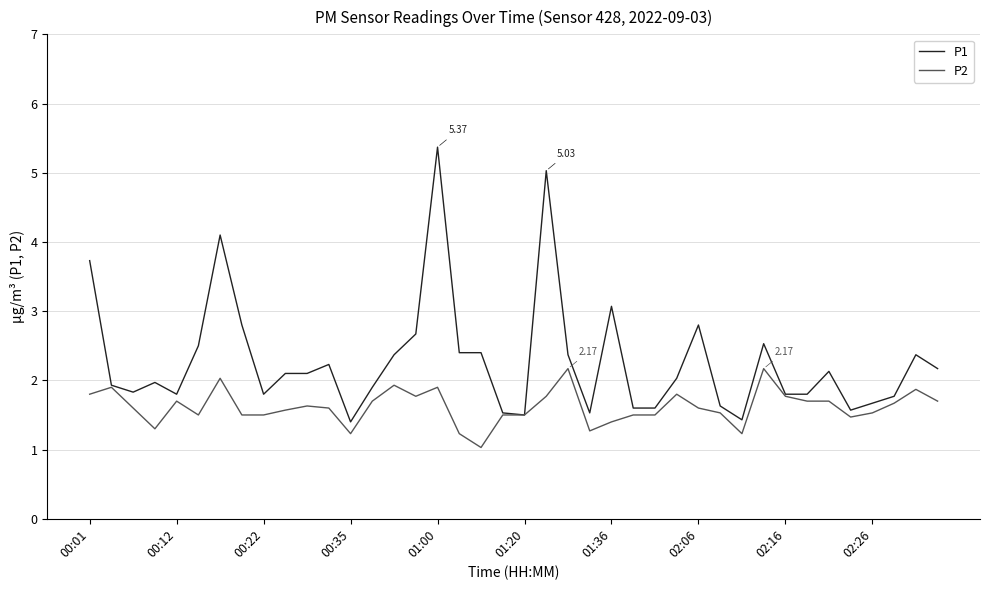

Reading left to right, transcribe all the data shown in this chart.

P1: 3.7	1.9	1.8	2.0	1.8	2.5	4.1	2.8	1.8	2.1	2.1	2.2	1.4	1.9	2.4	2.7	5.4	2.4	2.4	1.5	1.5	5.0	2.4	1.5	3.1	1.6	1.6	2.0	2.8	1.6	1.4	2.5	1.8	1.8	2.1	1.6	1.7	1.8	2.4	2.2
P2: 1.8	1.9	1.6	1.3	1.7	1.5	2.0	1.5	1.5	1.6	1.6	1.6	1.2	1.7	1.9	1.8	1.9	1.2	1.0	1.5	1.5	1.8	2.2	1.3	1.4	1.5	1.5	1.8	1.6	1.5	1.2	2.2	1.8	1.7	1.7	1.5	1.5	1.7	1.9	1.7